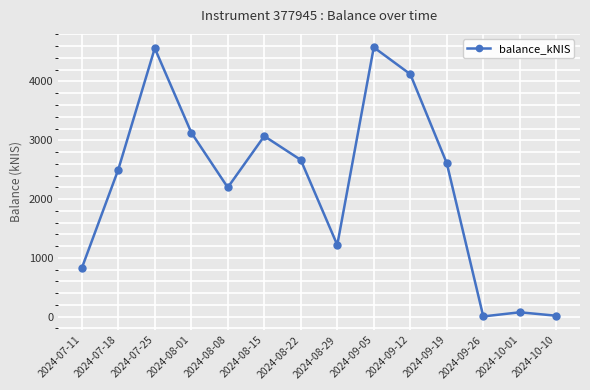

What is the label of the 3rd point from the left?

2024-07-25